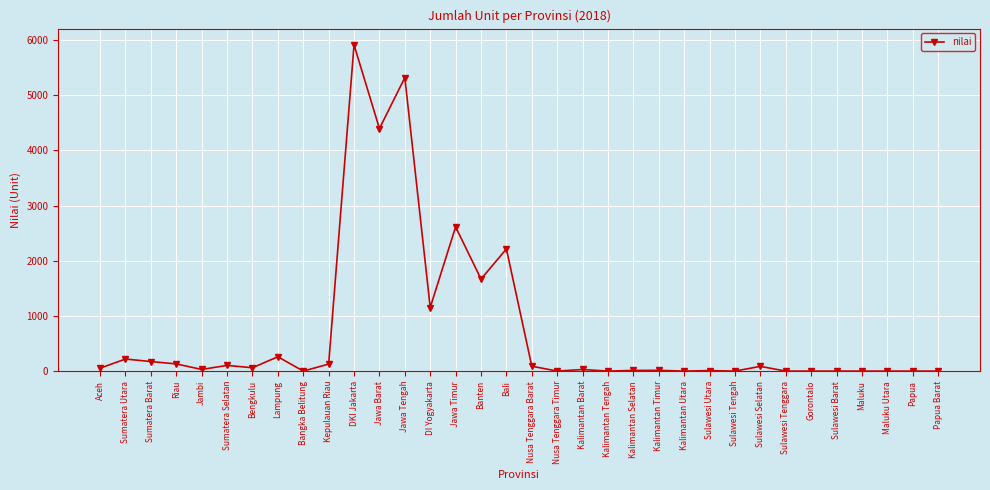

What position from the left is Papua Barat?

34